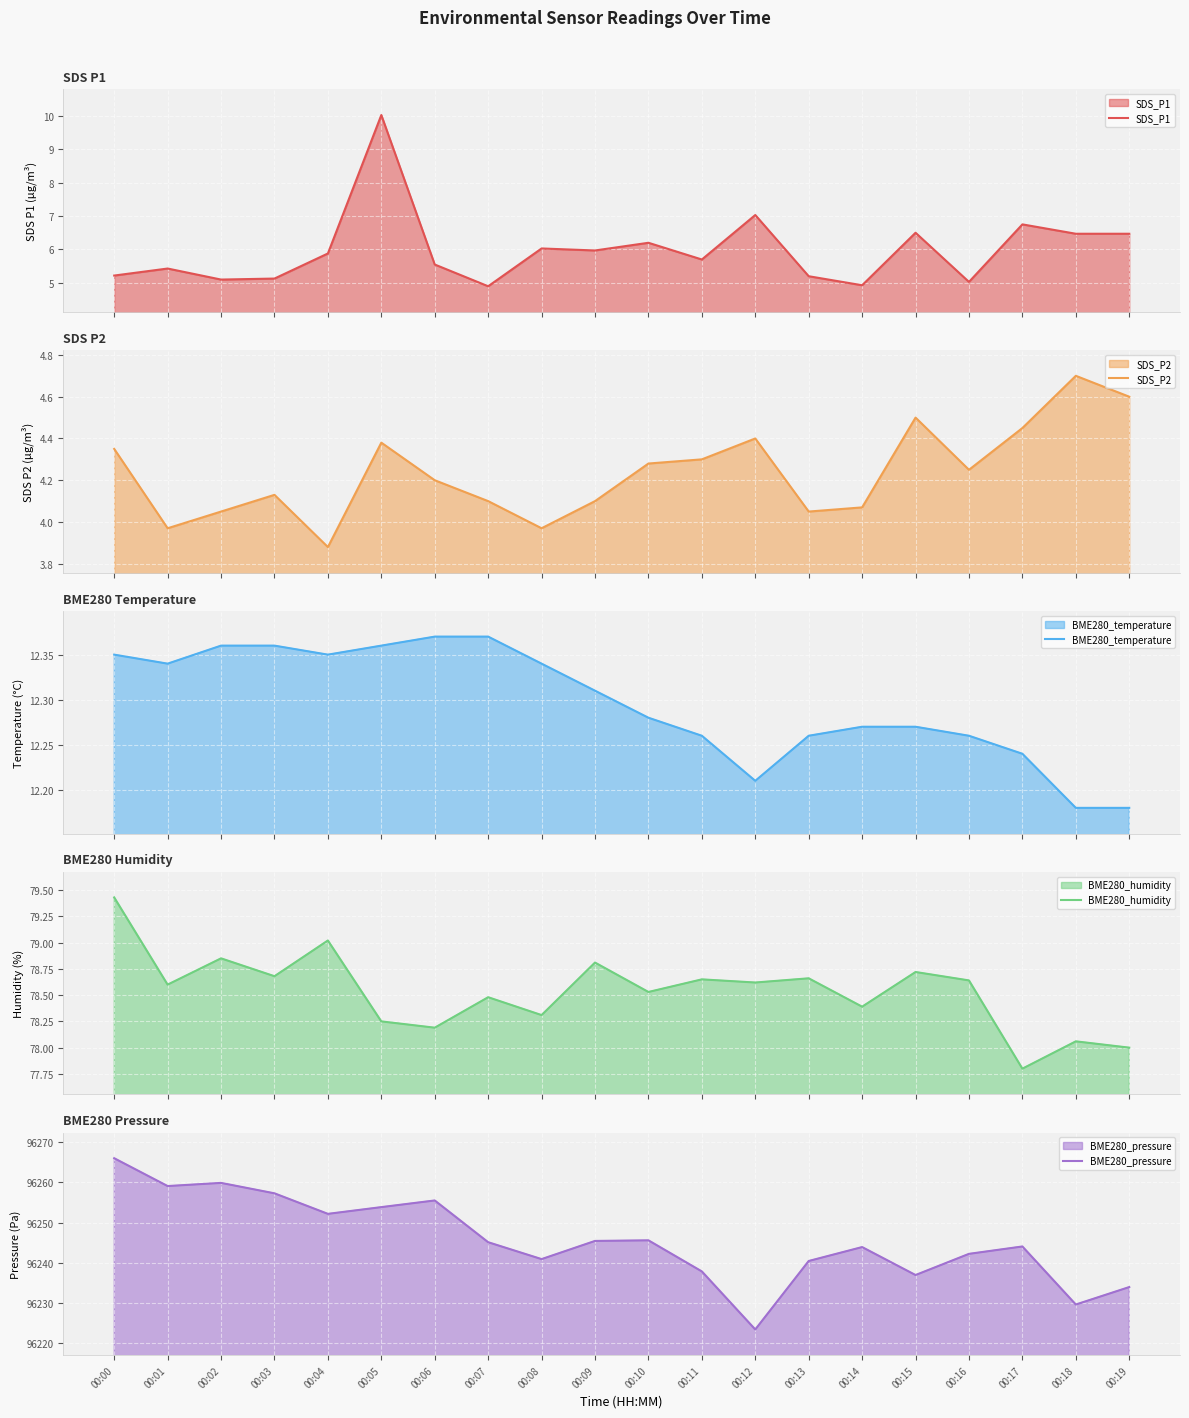

Reading left to right, extract all data points from this chart.

SDS_P1: 5.2	5.4	5.1	5.1	5.9	10.0	5.5	4.9	6.0	6.0	6.2	5.7	7.0	5.2	4.9	6.5	5.0	6.8	6.5	6.5
SDS_P2: 4.3	4.0	4.0	4.1	3.9	4.4	4.2	4.1	4.0	4.1	4.3	4.3	4.4	4.0	4.1	4.5	4.2	4.5	4.7	4.6
BME280_temperature: 12.3	12.3	12.4	12.4	12.3	12.4	12.4	12.4	12.3	12.3	12.3	12.3	12.2	12.3	12.3	12.3	12.3	12.2	12.2	12.2
BME280_humidity: 79.4	78.6	78.8	78.7	79.0	78.2	78.2	78.5	78.3	78.8	78.5	78.7	78.6	78.7	78.4	78.7	78.6	77.8	78.1	78.0
BME280_pressure: 96266.0	96259.1	96259.9	96257.3	96252.2	96253.8	96255.5	96245.1	96240.9	96245.4	96245.6	96237.8	96223.3	96240.4	96243.9	96236.9	96242.2	96244.0	96229.6	96233.9